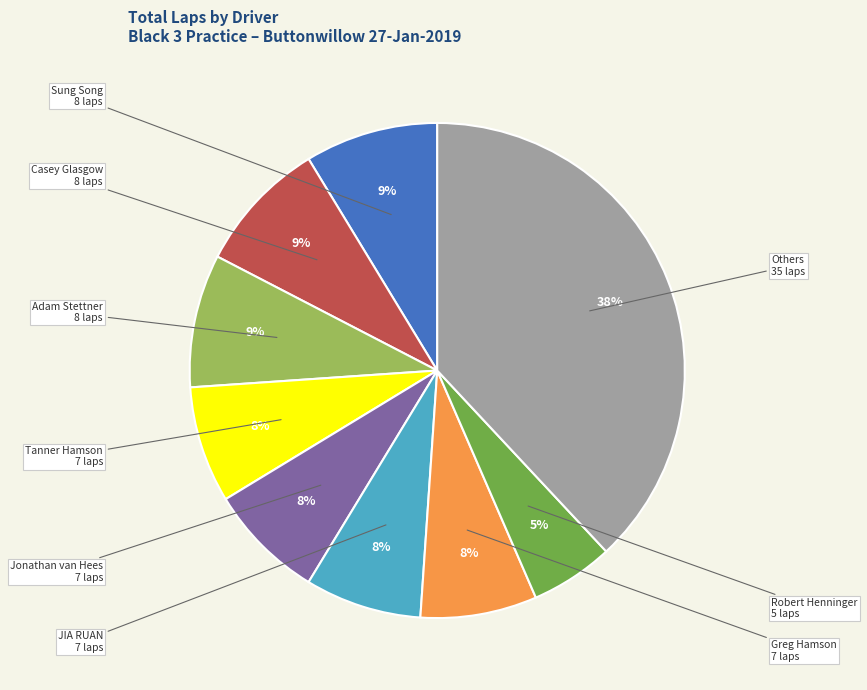

Does any single category account for the majority?

No